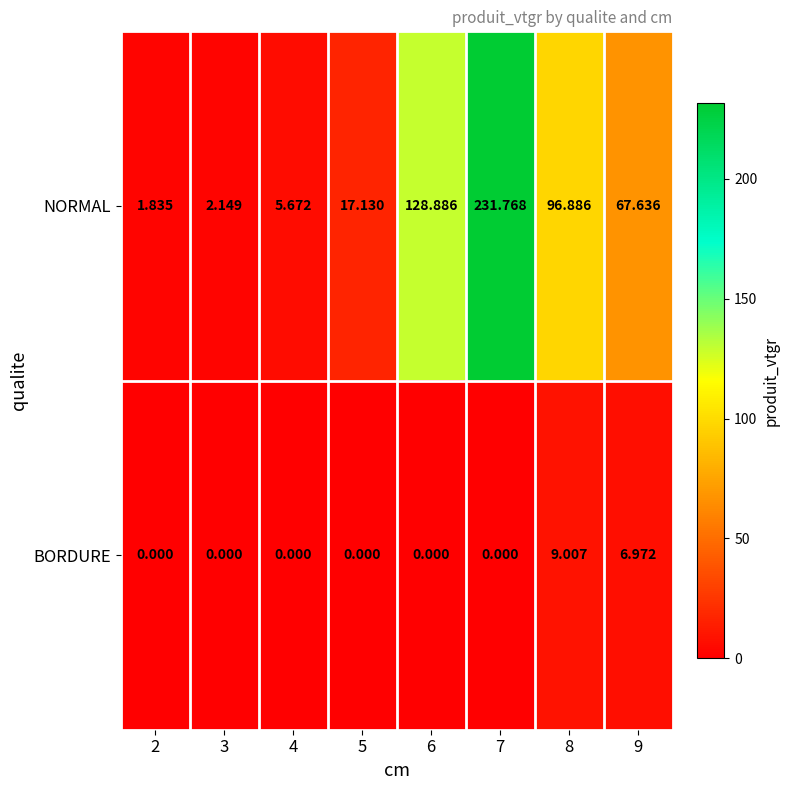

At 7, list the series in order from largest to smallest.

NORMAL, BORDURE